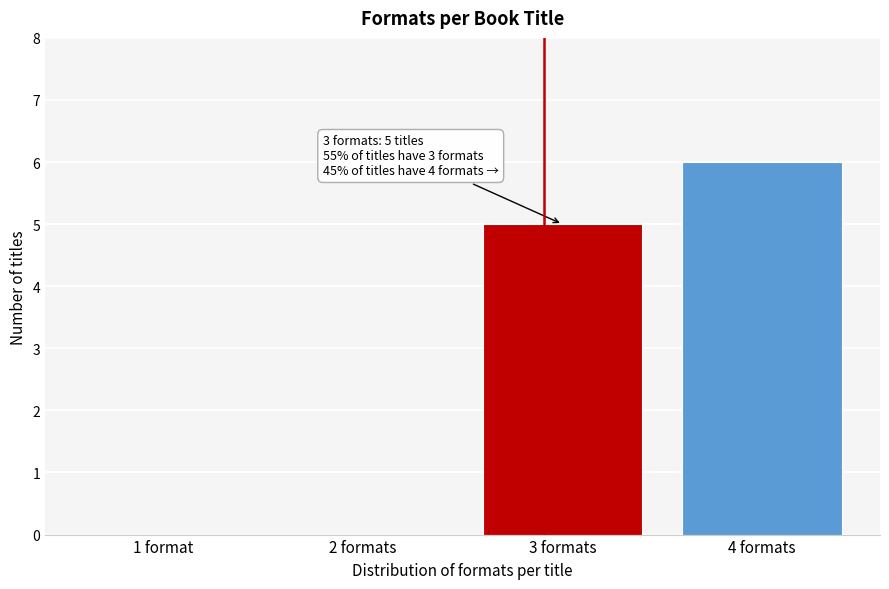

Reading left to right, extract all data points from this chart.

1 format=0	2 formats=0	3 formats=5	4 formats=6